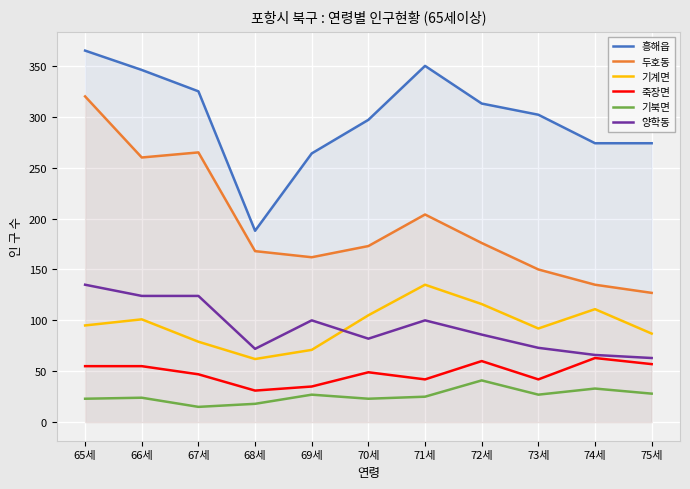

True or false: 양학동 and 죽장면 cross at least once.

False